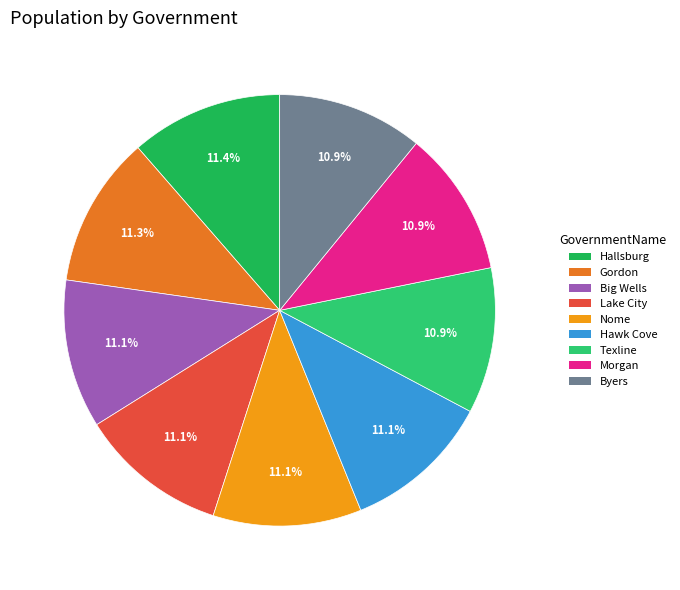

What percentage is the Gordon slice, to the nearest percent?

11%